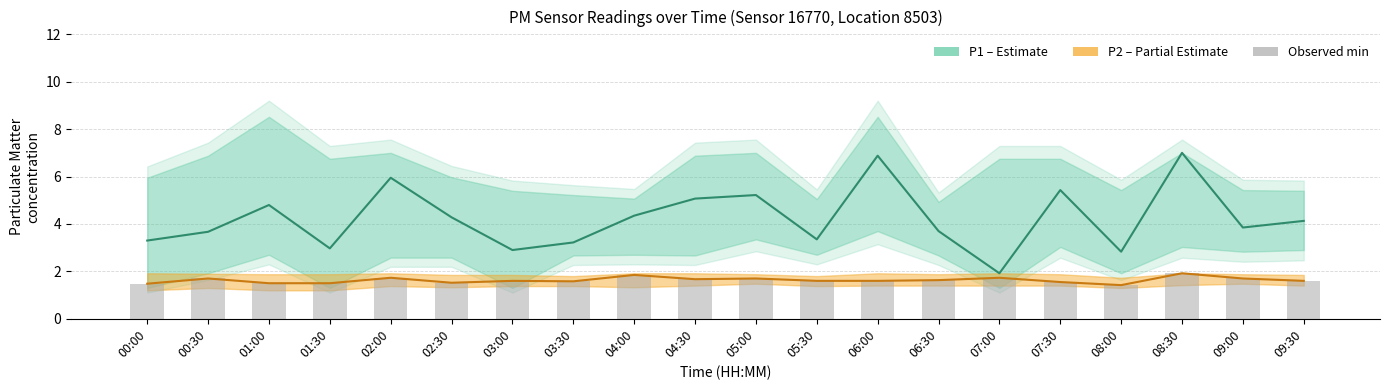

At which label is Observed min closest to 1?

08:00